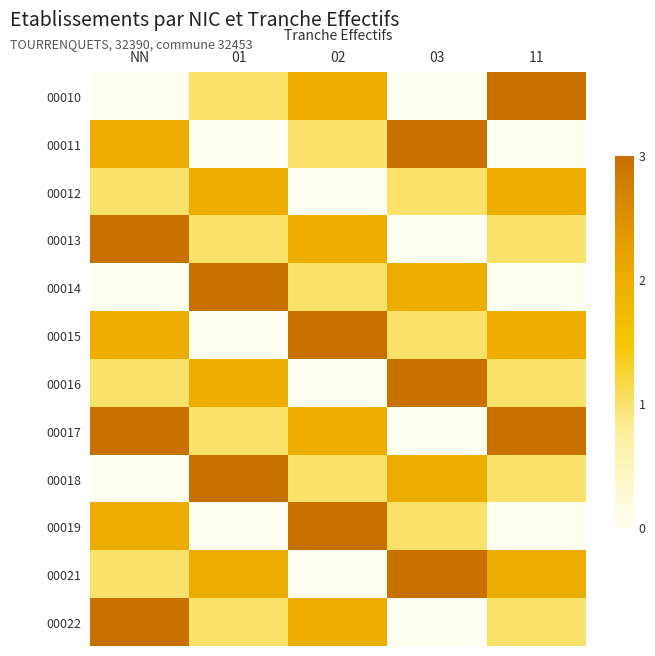

At how many categories does at least one series exceed 0?

5